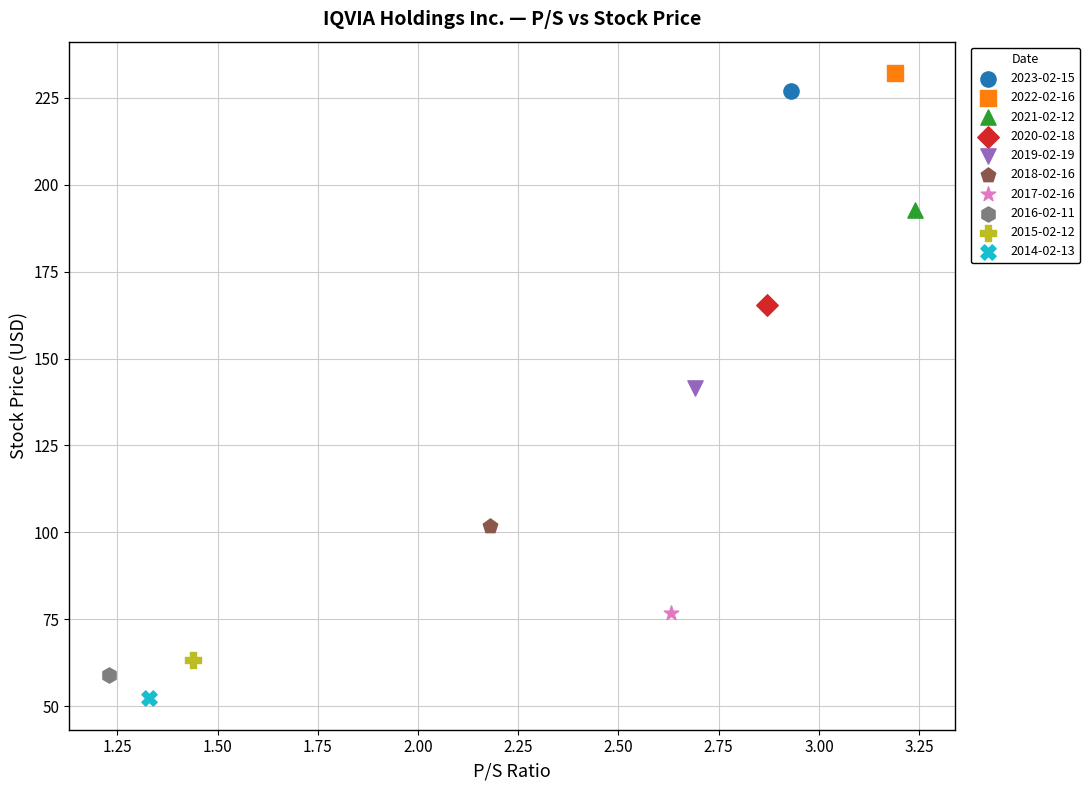

Which series reaches the minimum Y coordinate?

2014-02-13